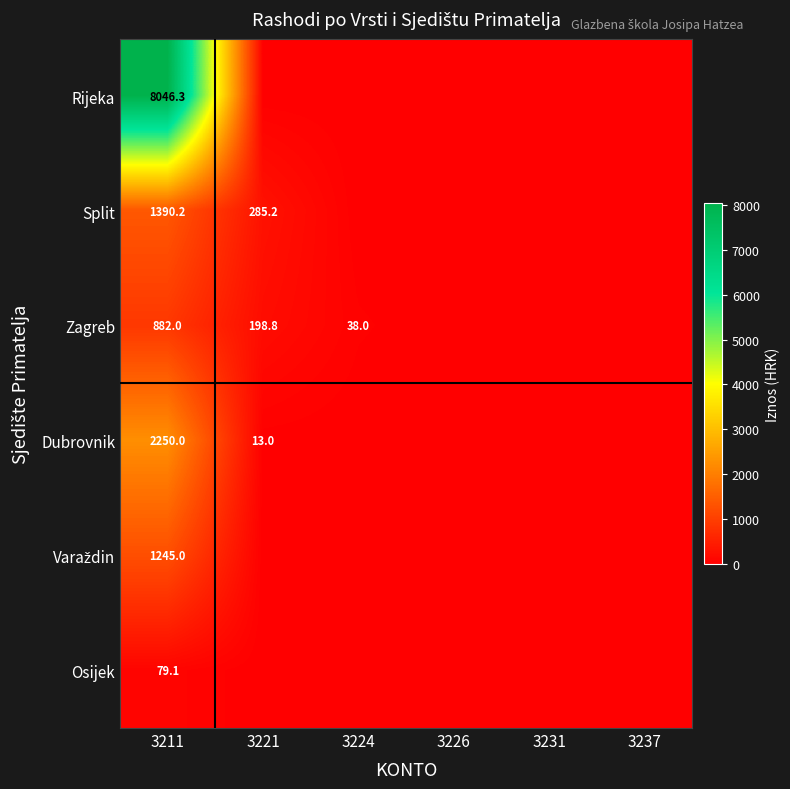

The Dubrovnik series shows 756.0 at 3211. True or false?

False